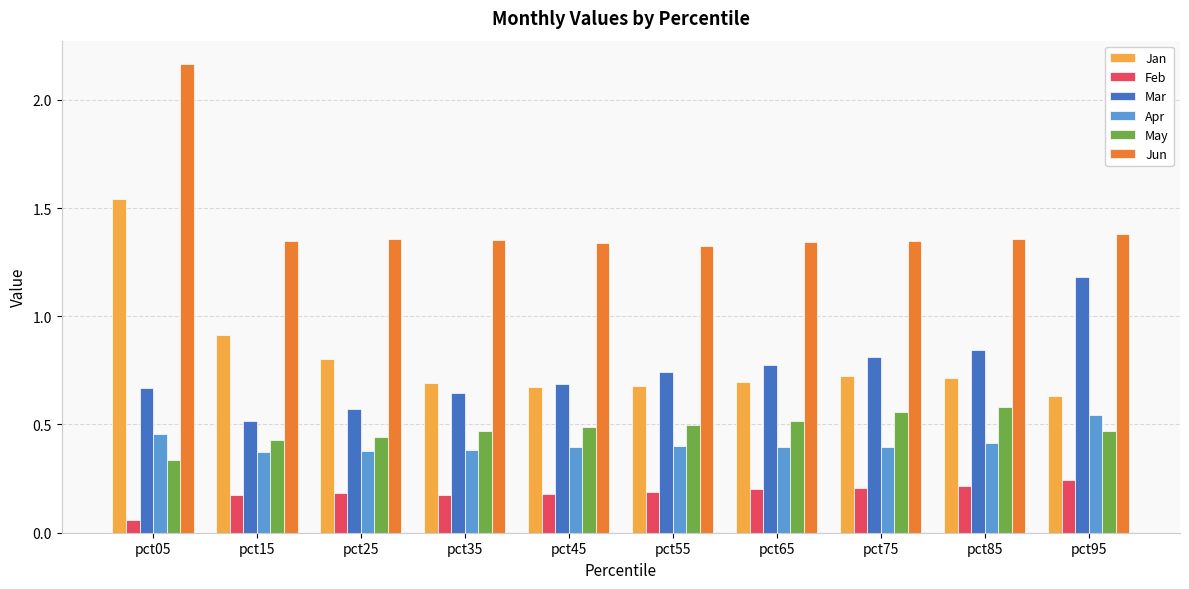

Where is Feb nearest to the value 0?

pct05